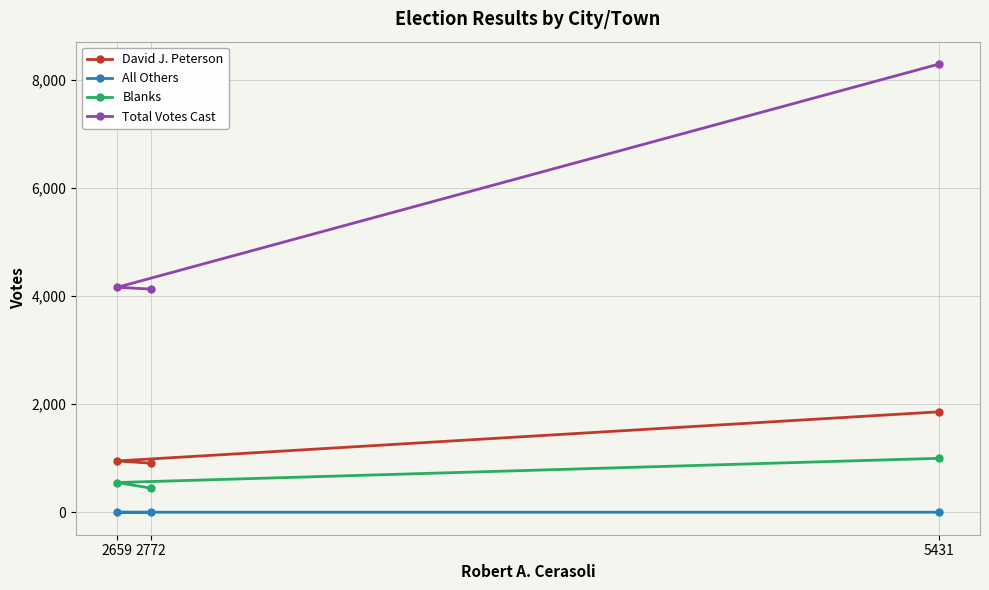

Reading right to left, extract all data points from this chart.

David J. Peterson: 5431=1859	2659=950	2772=909
All Others: 5431=2	2659=2	2772=0
Blanks: 5431=999	2659=551	2772=448
Total Votes Cast: 5431=8291	2659=4162	2772=4129